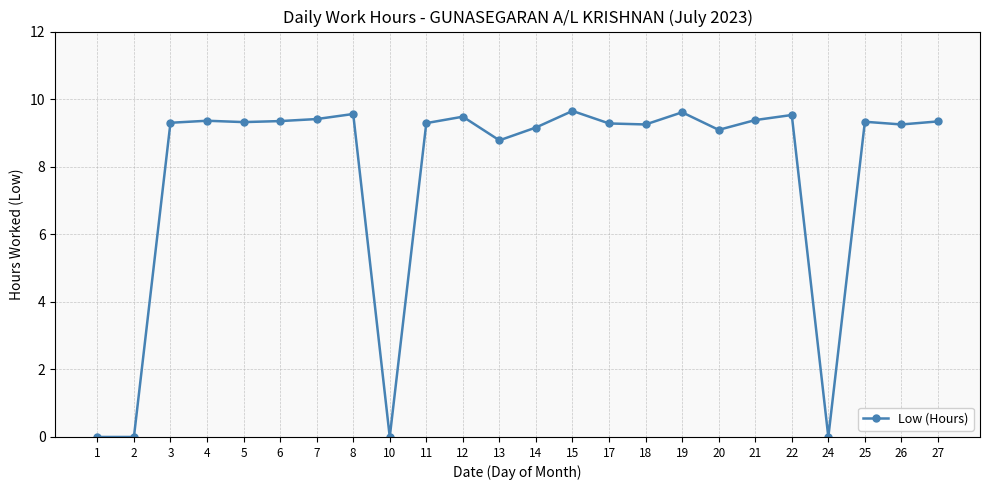

True or false: there are more than 0 points higher than both neighbors.

True